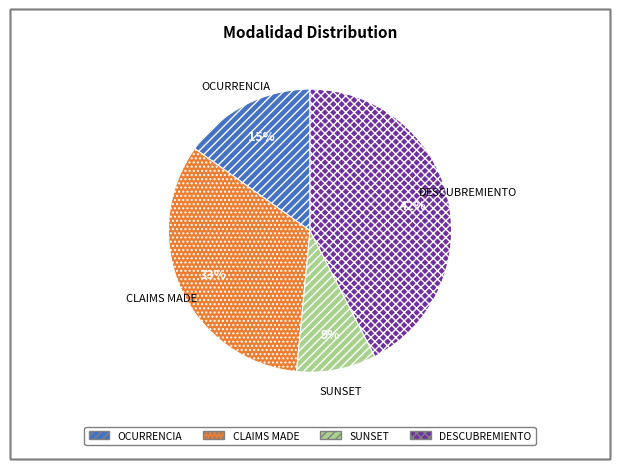

Between OCURRENCIA and SUNSET, which is larger?

OCURRENCIA